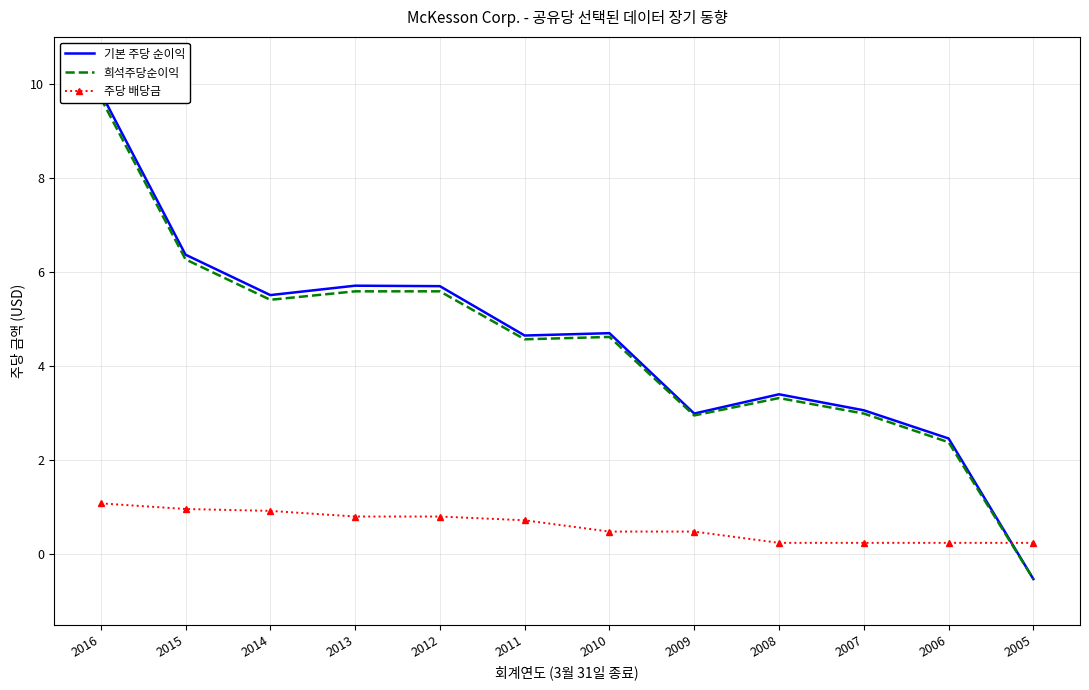

At how many categories does at least one series exceed 3?

9